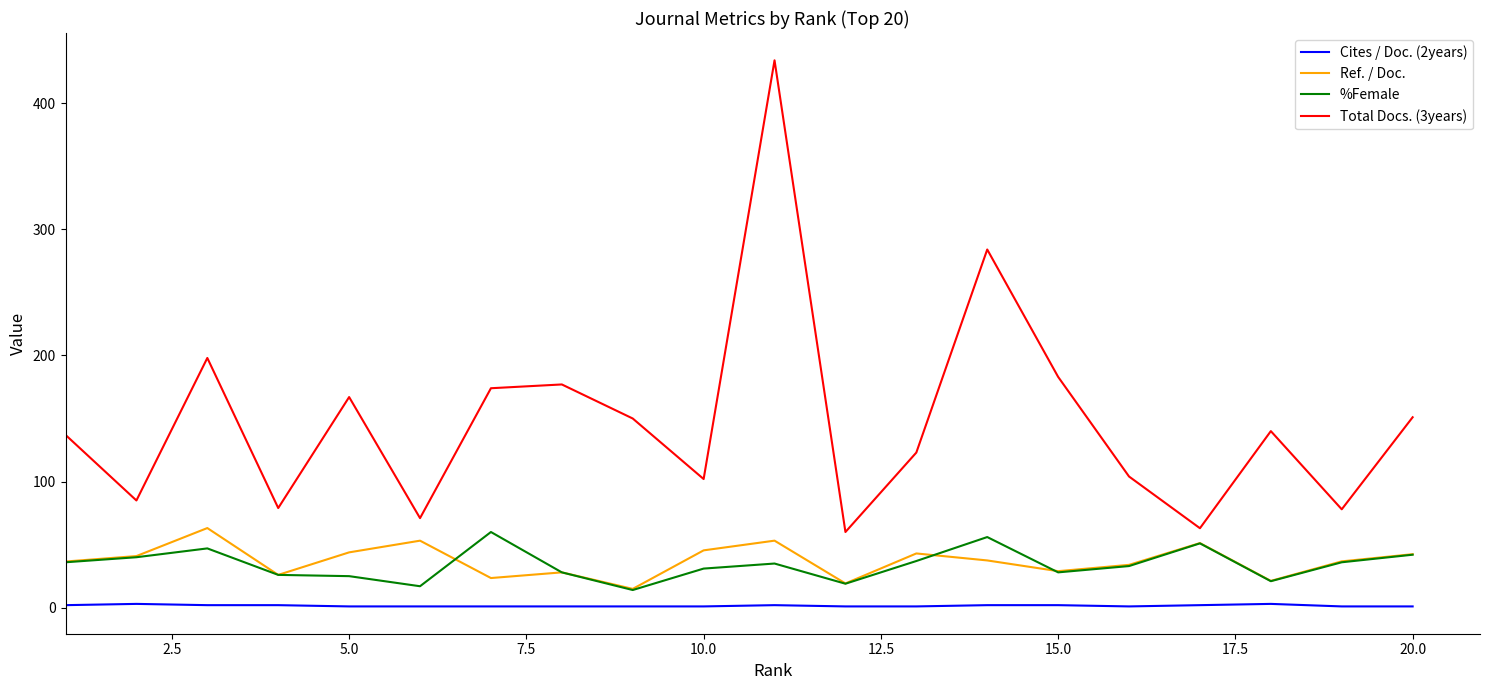

Which series has the largest total across all categories?

Total Docs. (3years)